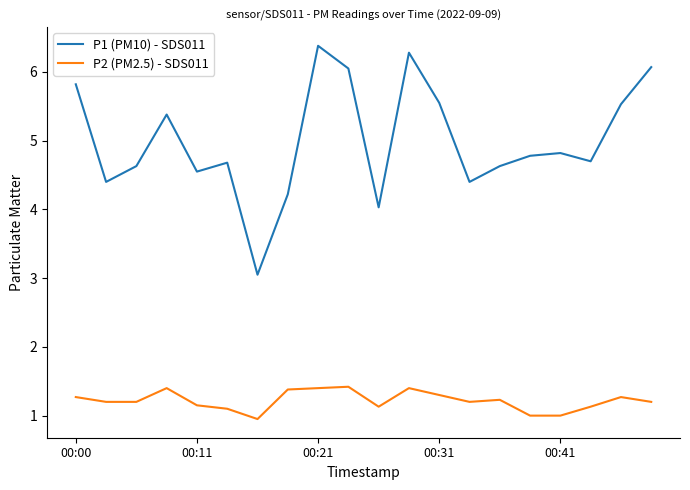

What is the maximum value for P1 (PM10) - SDS011?

6.4